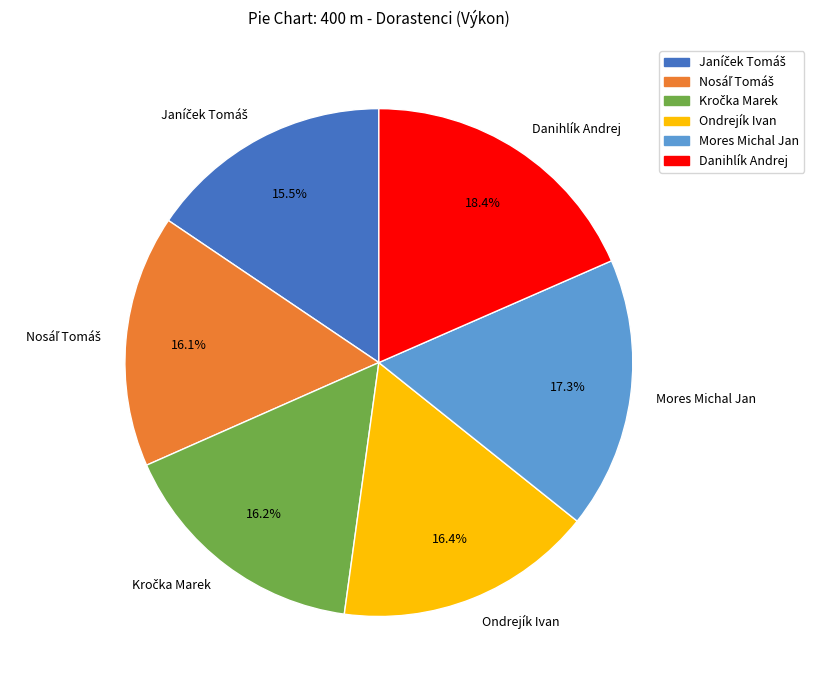

To the nearest percent, what is the difference between the largest and smallest slice percentages?

3%